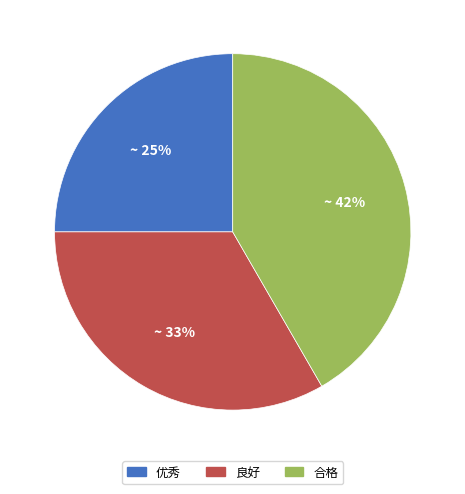

Combined, do 合格 and 良好 account for over 50%?

Yes